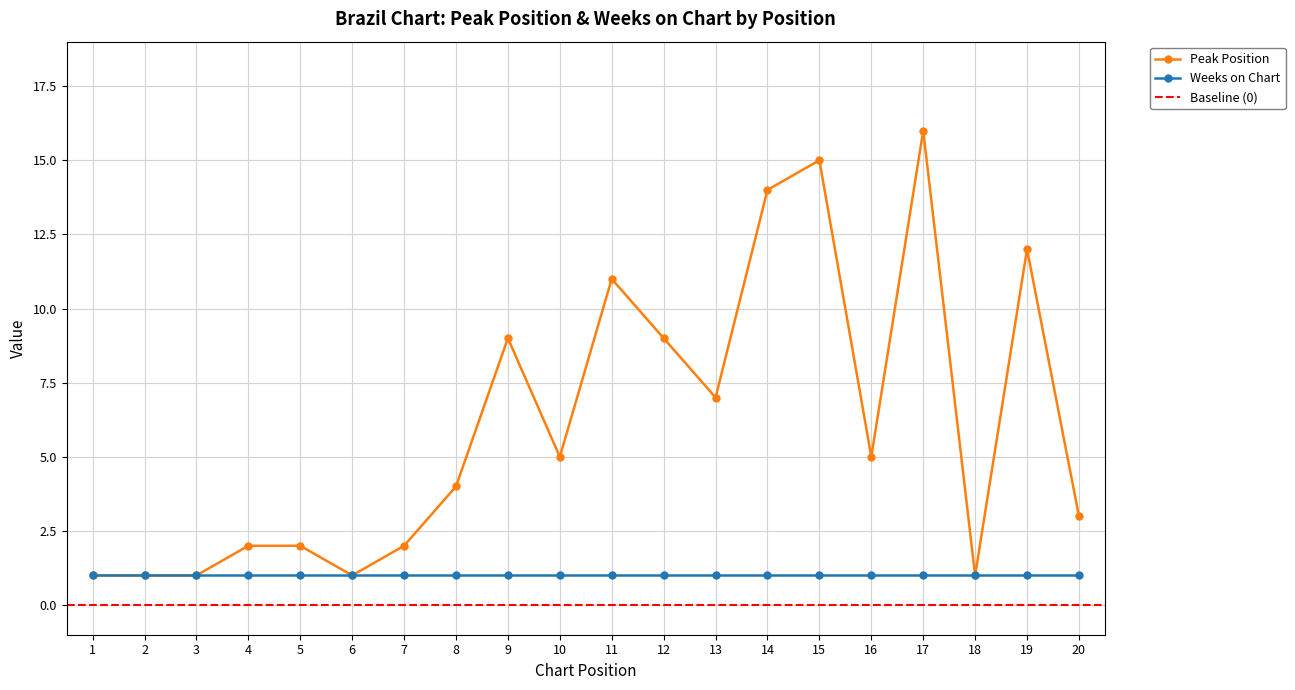

Where is the data nearest to the value 8?

9